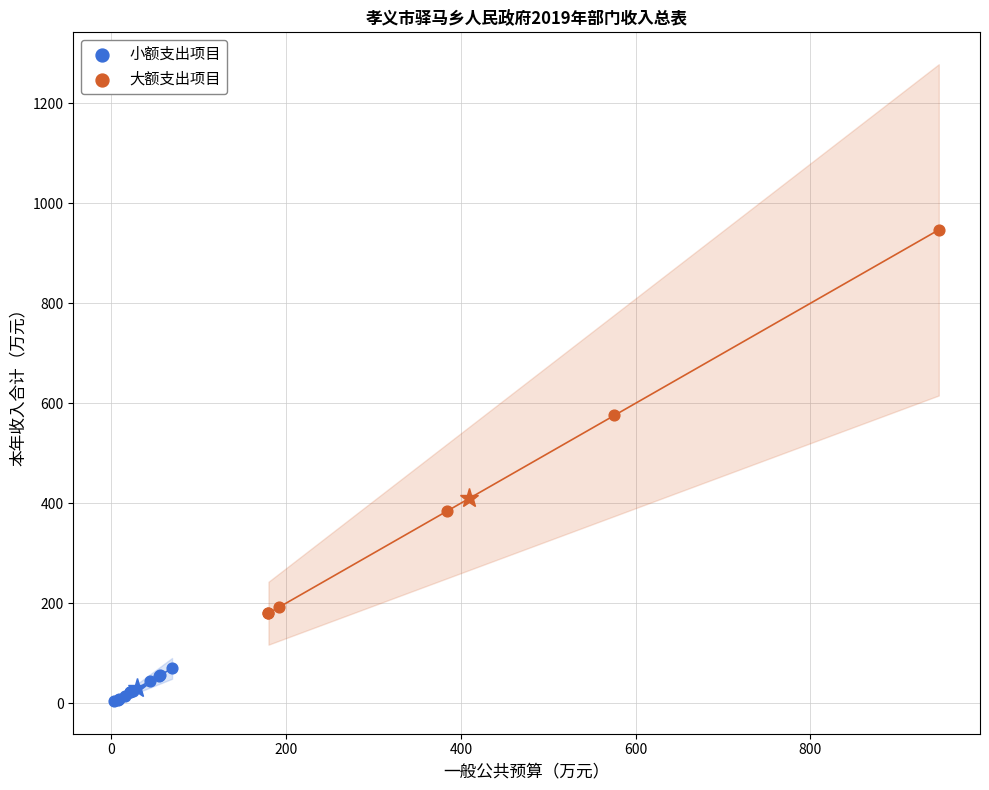

Which series reaches the minimum Y coordinate?

小额支出项目